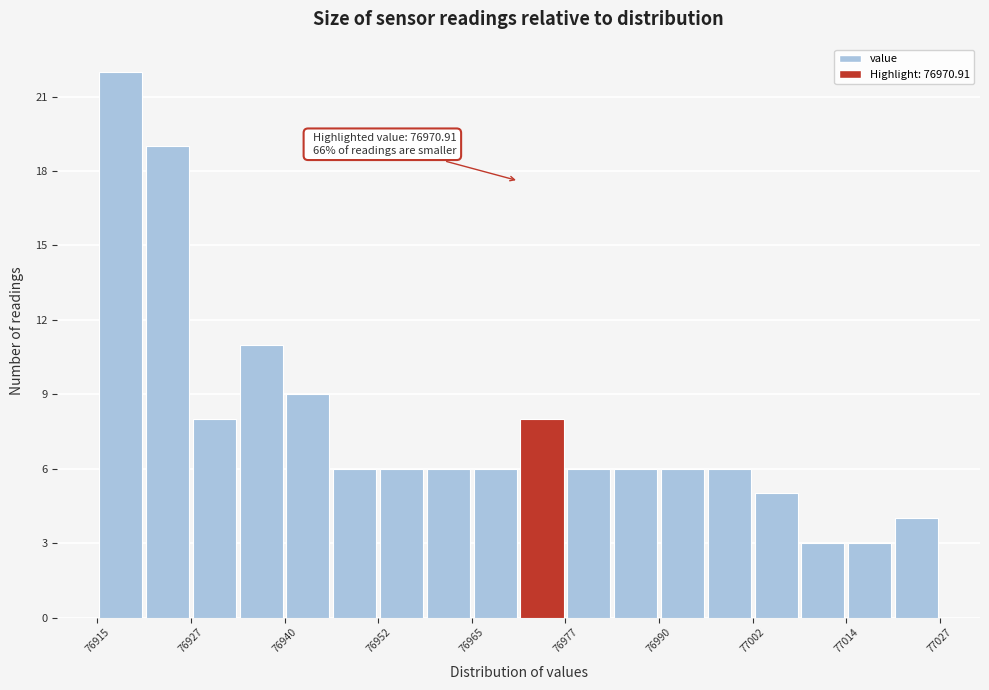

Around what value on the x-axis is the tallest bar? Give the approximate position of its centre, as read against the axis.

76918